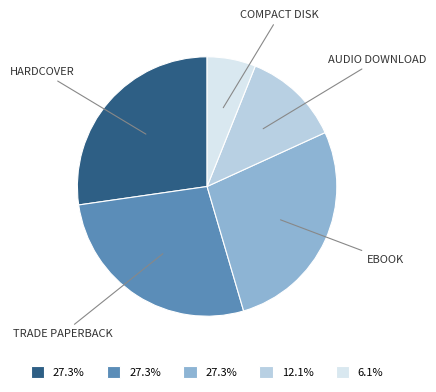

Does any single category account for the majority?

No